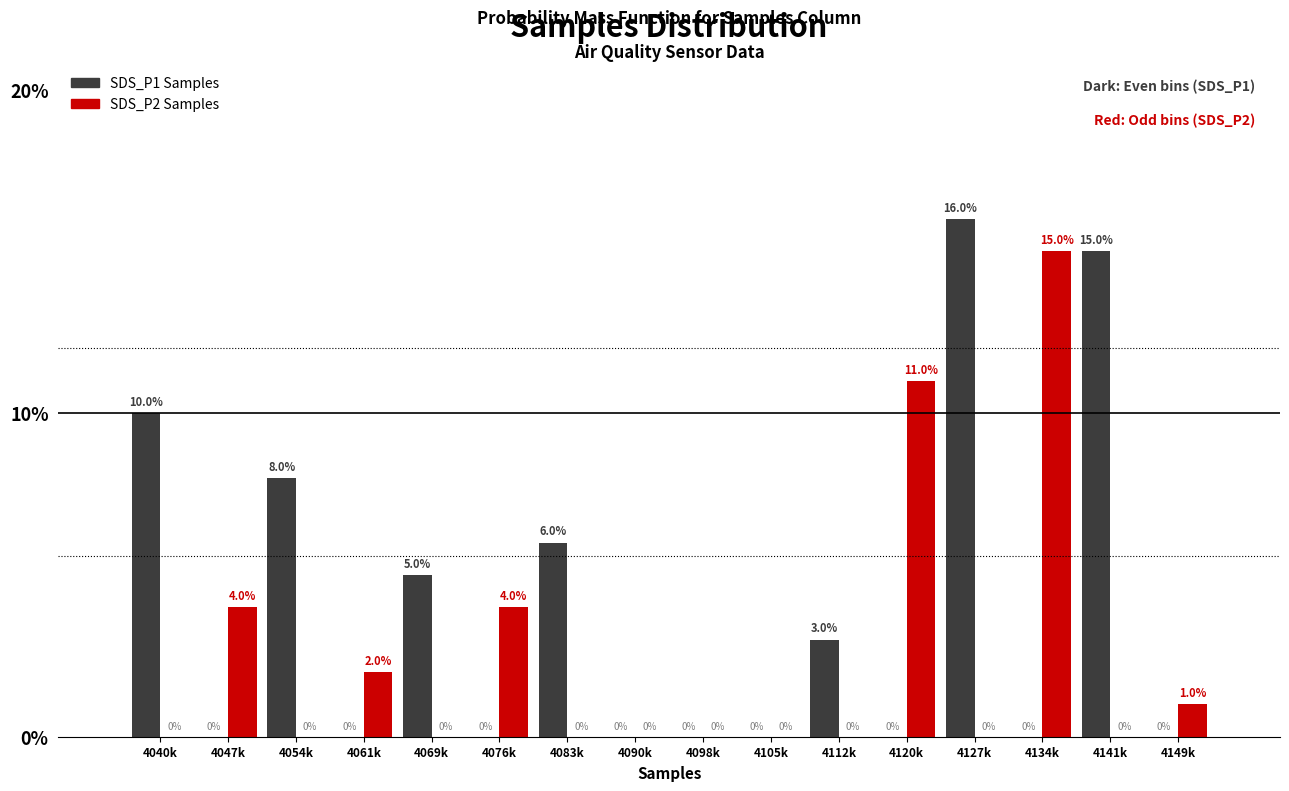

Reading left to right, extract all data points from this chart.

SDS_P1 Samples: 4040k=10	4047k=0	4054k=8	4061k=0	4069k=5	4076k=0	4083k=6	4090k=0	4098k=0	4105k=0	4112k=3	4120k=0	4127k=16	4134k=0	4141k=15	4149k=0
SDS_P2 Samples: 4040k=0	4047k=4	4054k=0	4061k=2	4069k=0	4076k=4	4083k=0	4090k=0	4098k=0	4105k=0	4112k=0	4120k=11	4127k=0	4134k=15	4141k=0	4149k=1